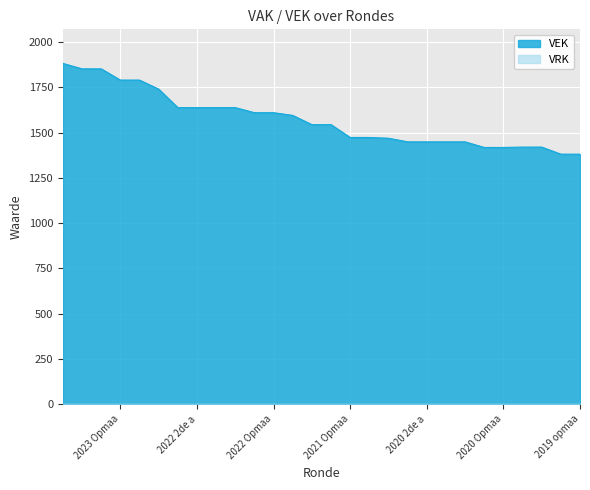

What is the maximum value for VEK?

1882